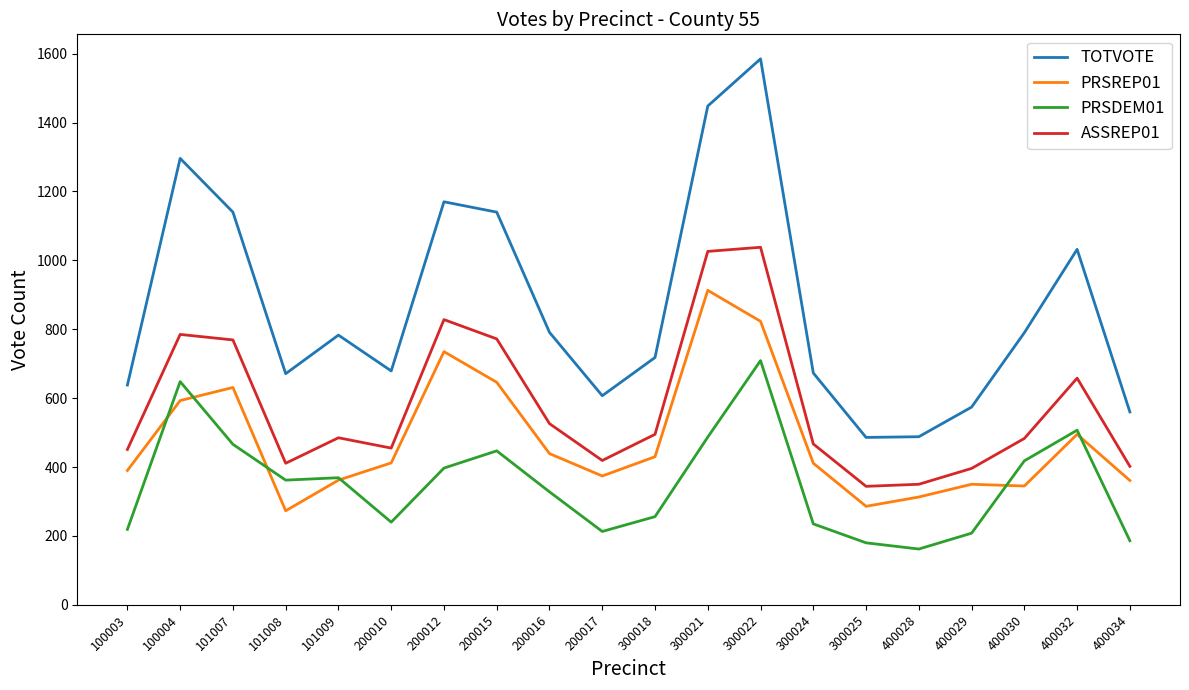

List the series in order of their peak value, lowest first.

PRSDEM01, PRSREP01, ASSREP01, TOTVOTE